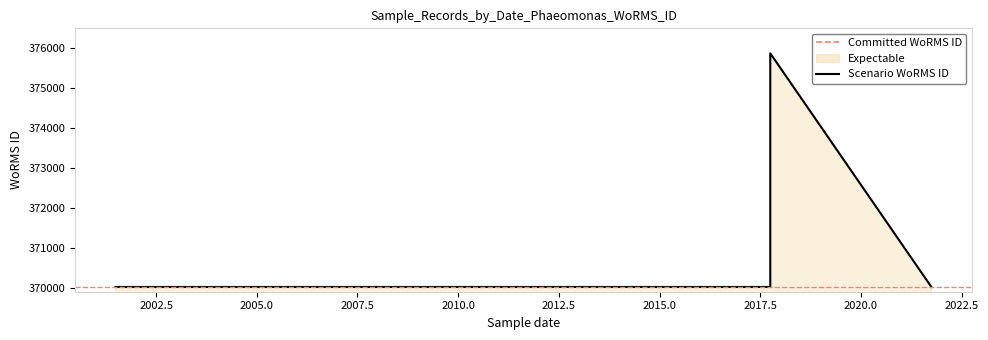

Read the value at 2017-10-01.

375874